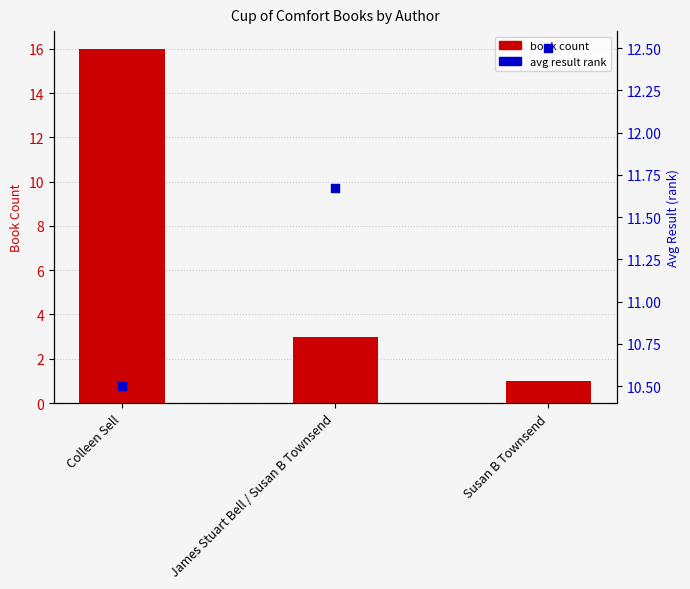

Which series has the largest total across all categories?

avg result rank